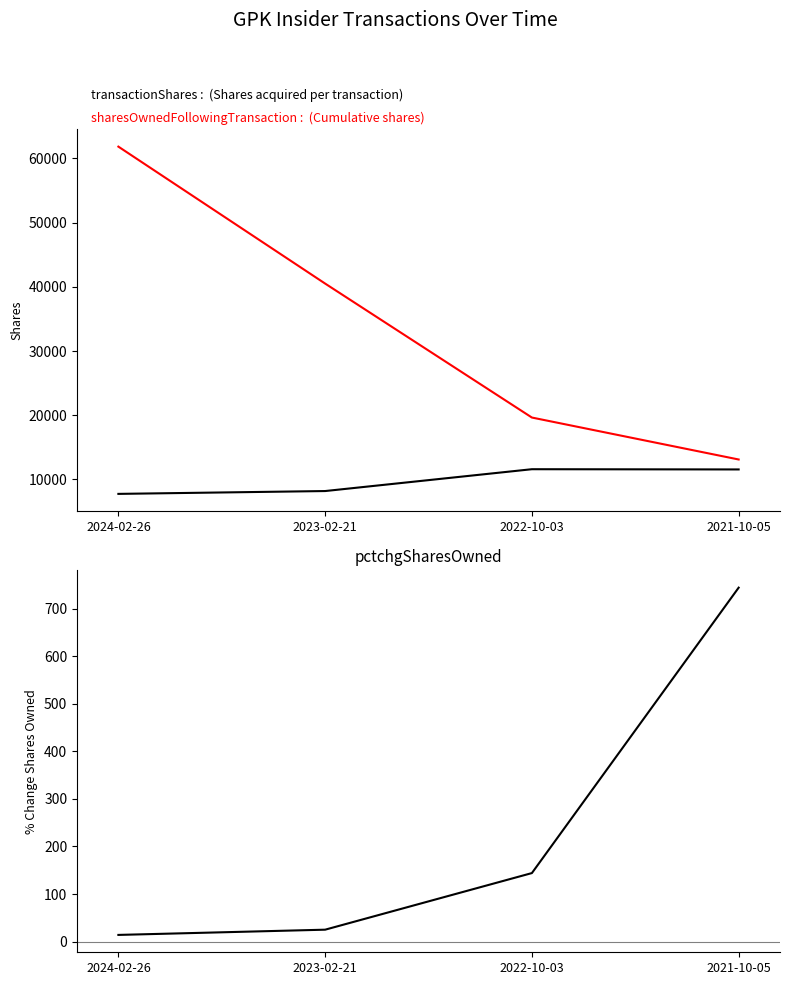

The value of transactionShares at 2022-10-03 is 11582. True or false?

True